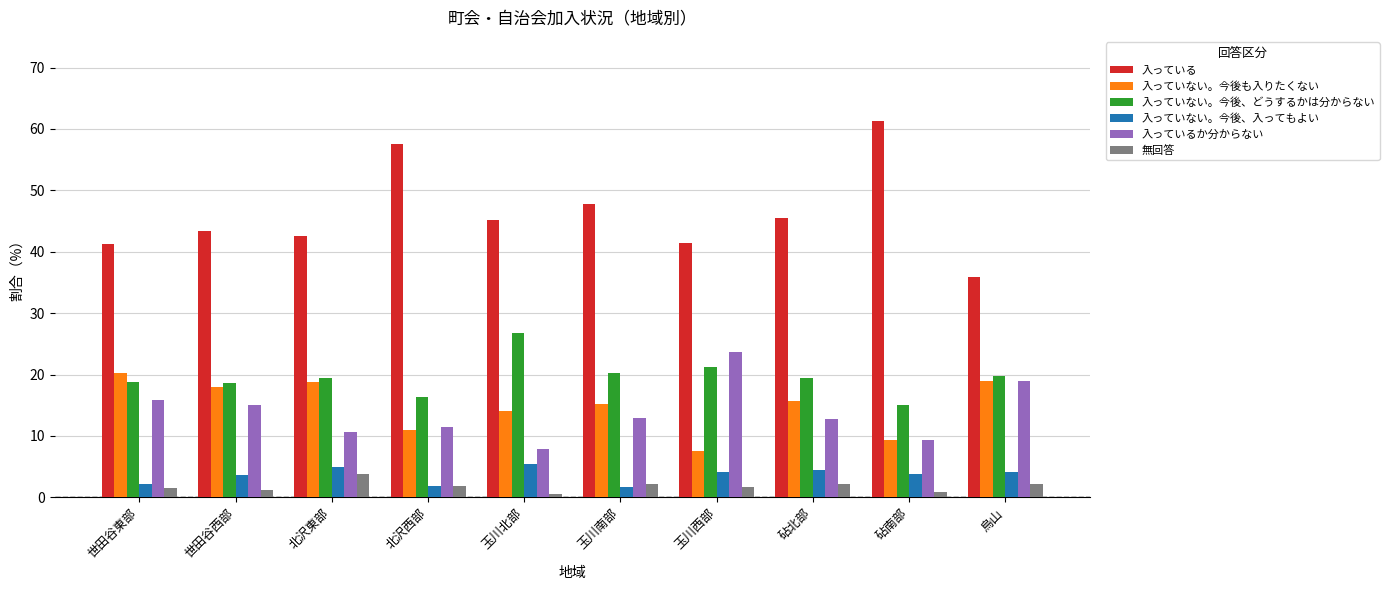

Which series changed the most between 北沢東部 and 玉川北部?

入っていない。今後、どうするかは分からない